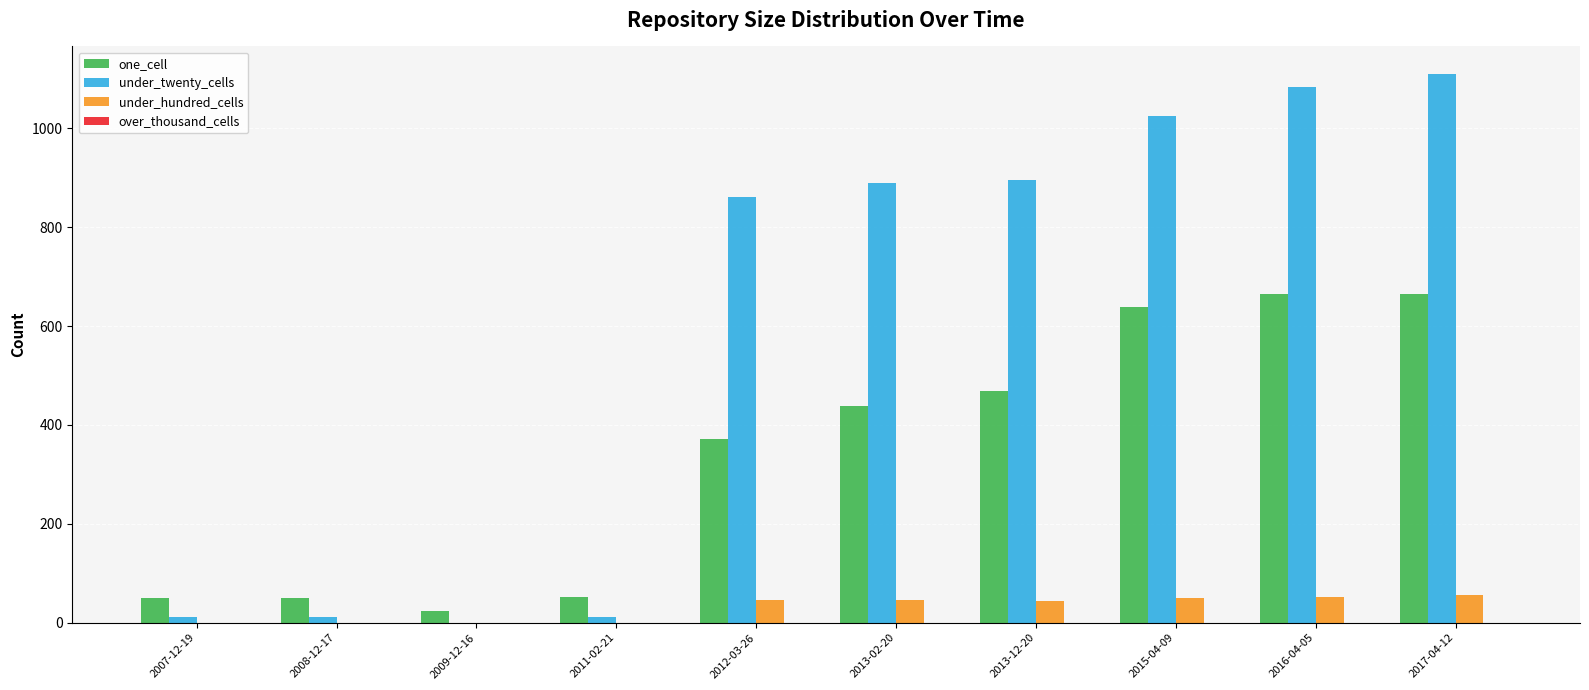

How many groups of bars are there?

10